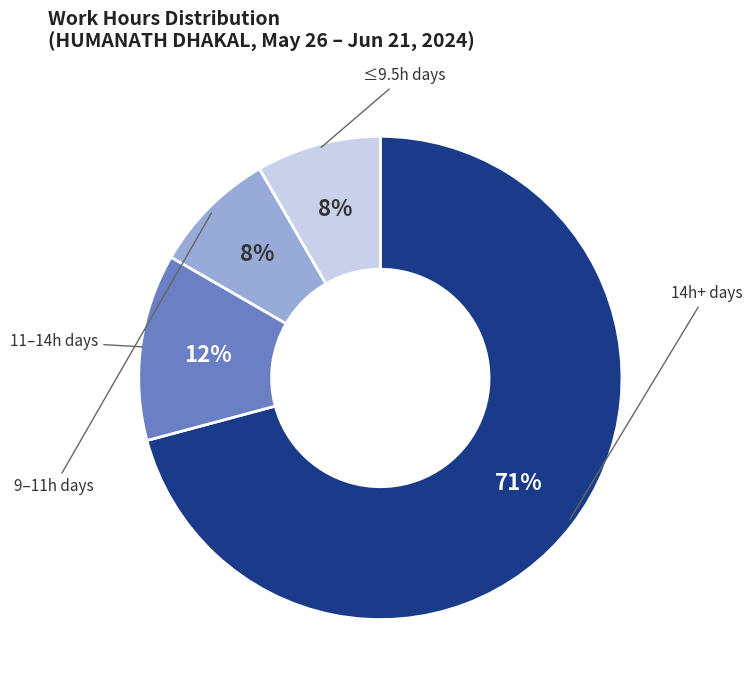

To the nearest percent, what is the difference between the largest and smallest slice percentages?

63%